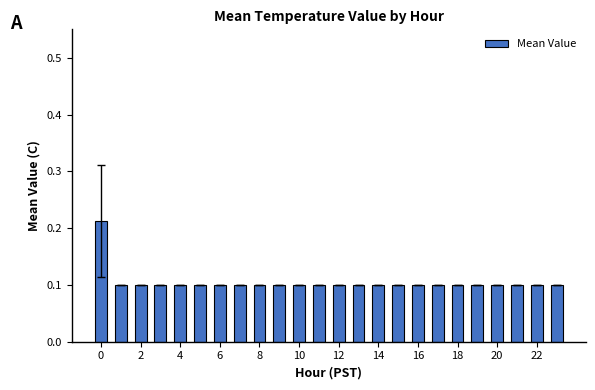

What is the value of the 22nd bar from the left?

0.1